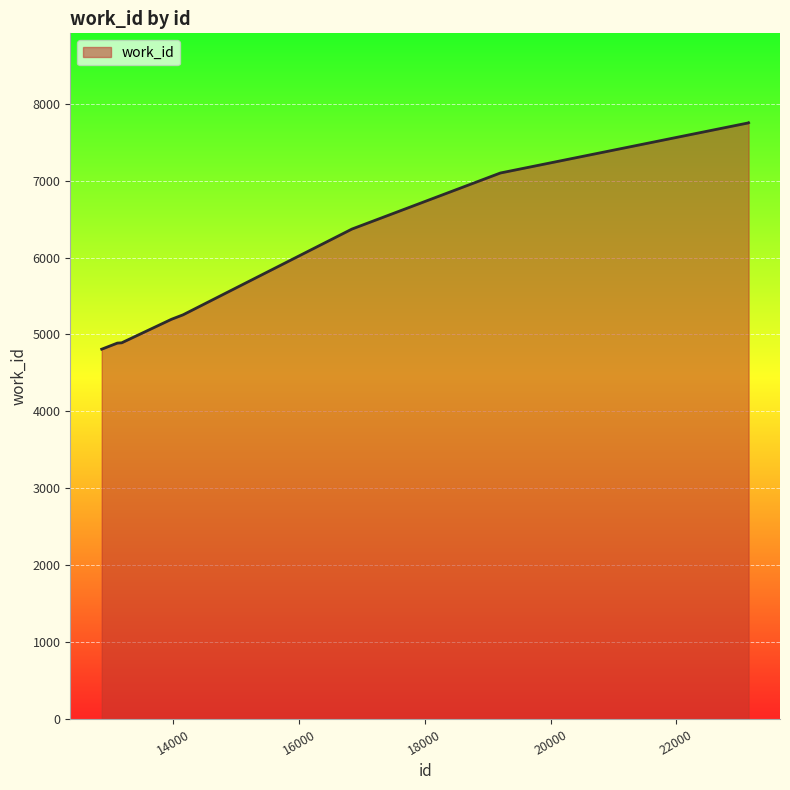

How many categories are shown in the chart?

10